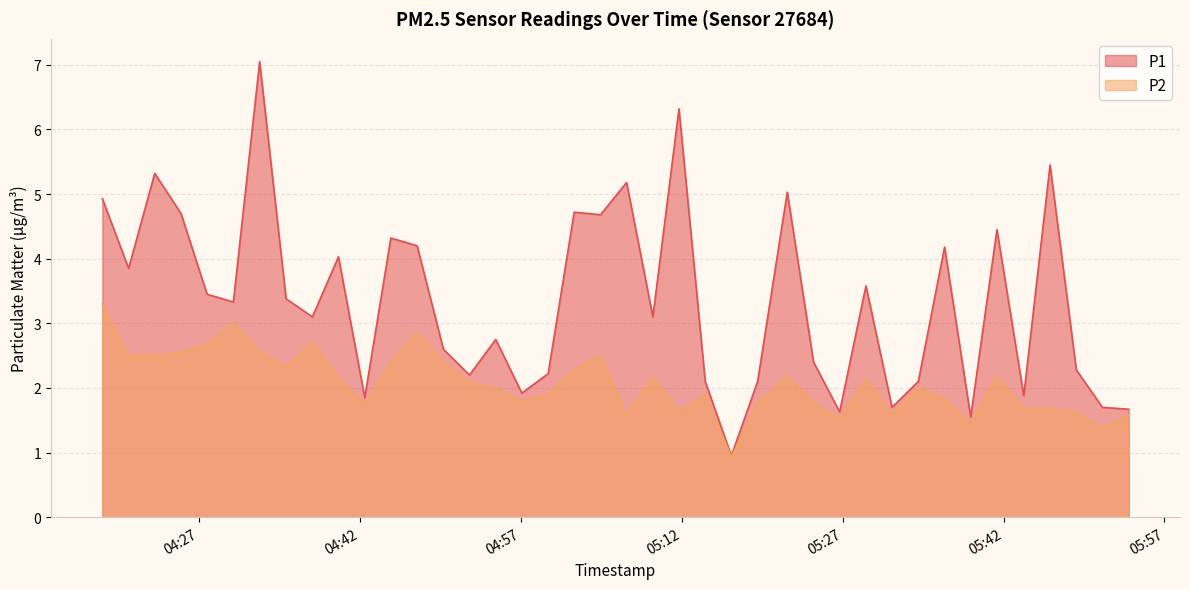

Is the value of P2 at 2022-10-16T04:54:39 greater than the value of P1 at 2022-10-16T05:34:03?

No